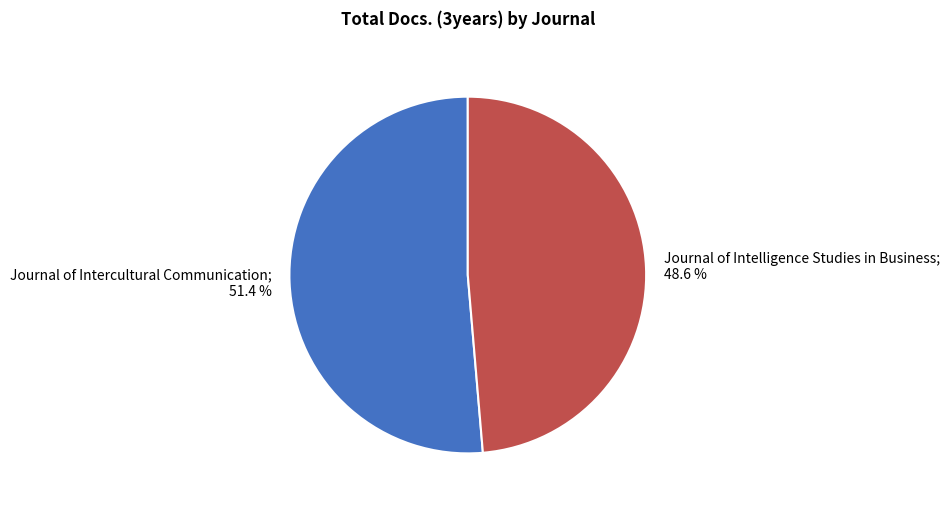

Is there any slice that represents more than half of the pie?

Yes